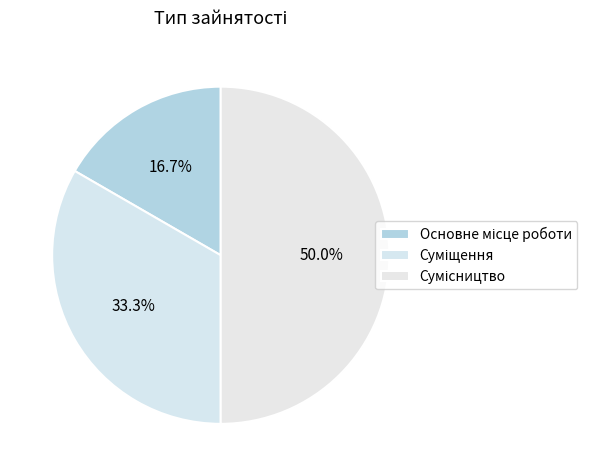

Does Основне місце роботи account for over 50% of the chart?

No